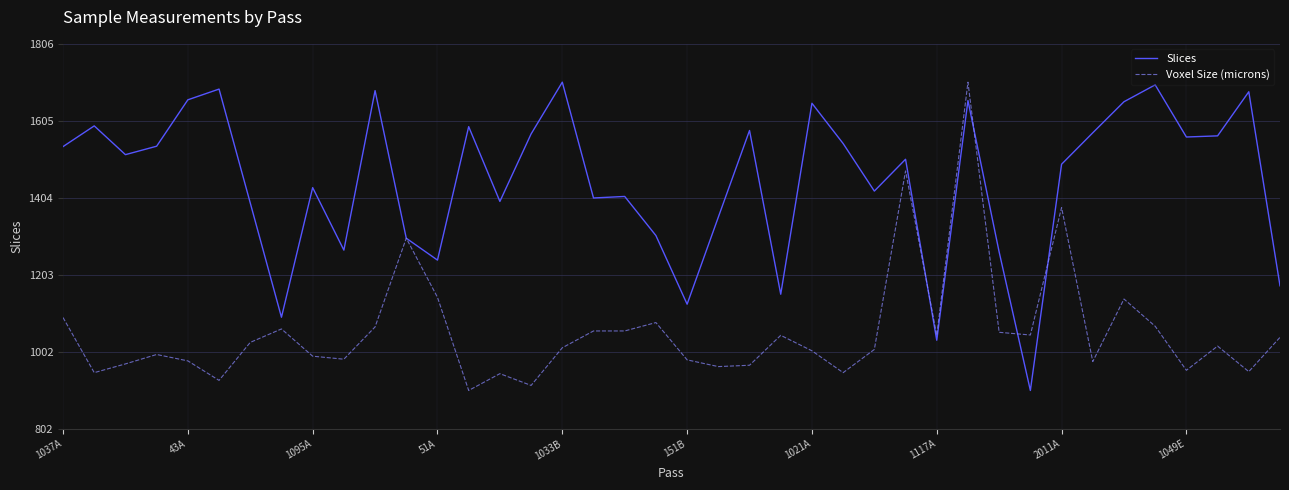

What is the maximum value shown in the chart?

1706.0